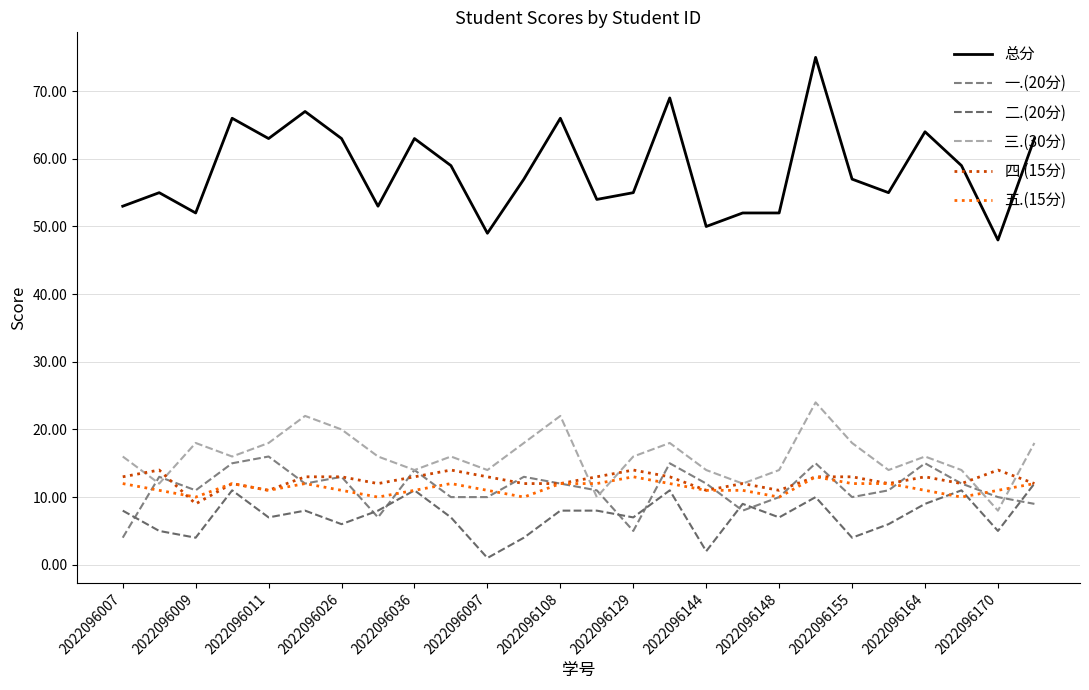

At how many categories does at least one series exceed 13?

26